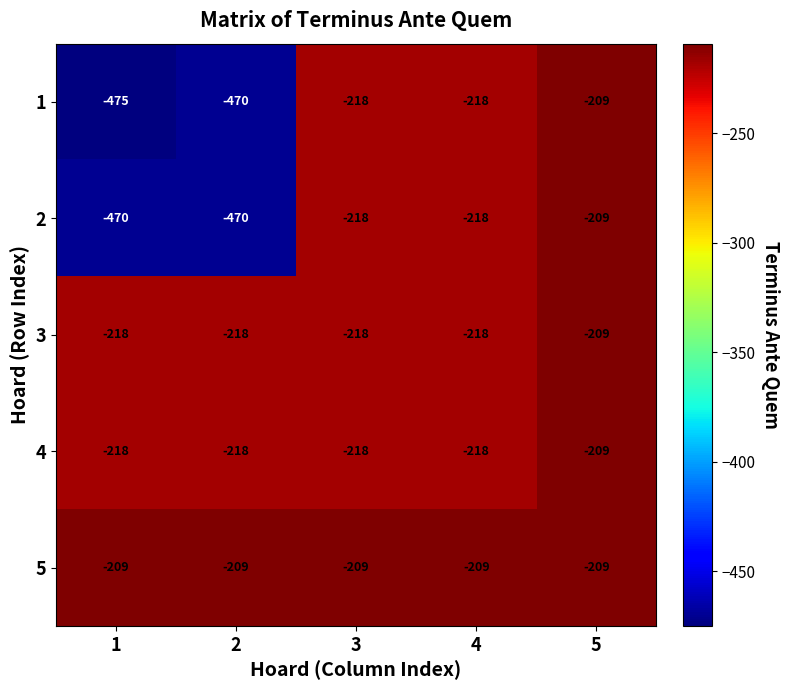

Which series has the widest spread of values?

1